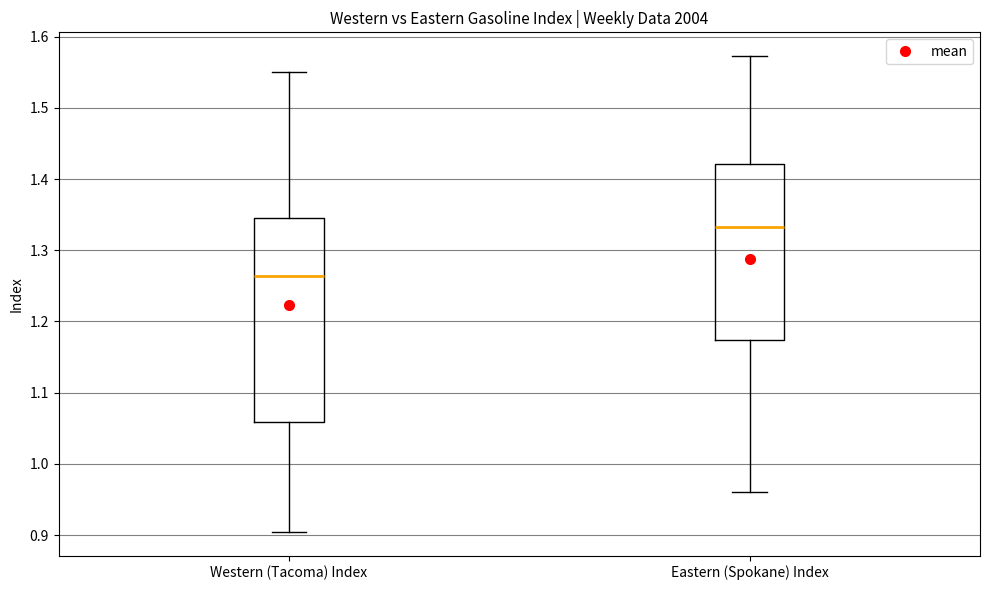

Which box has the lowest median line?

Western (Tacoma) Index